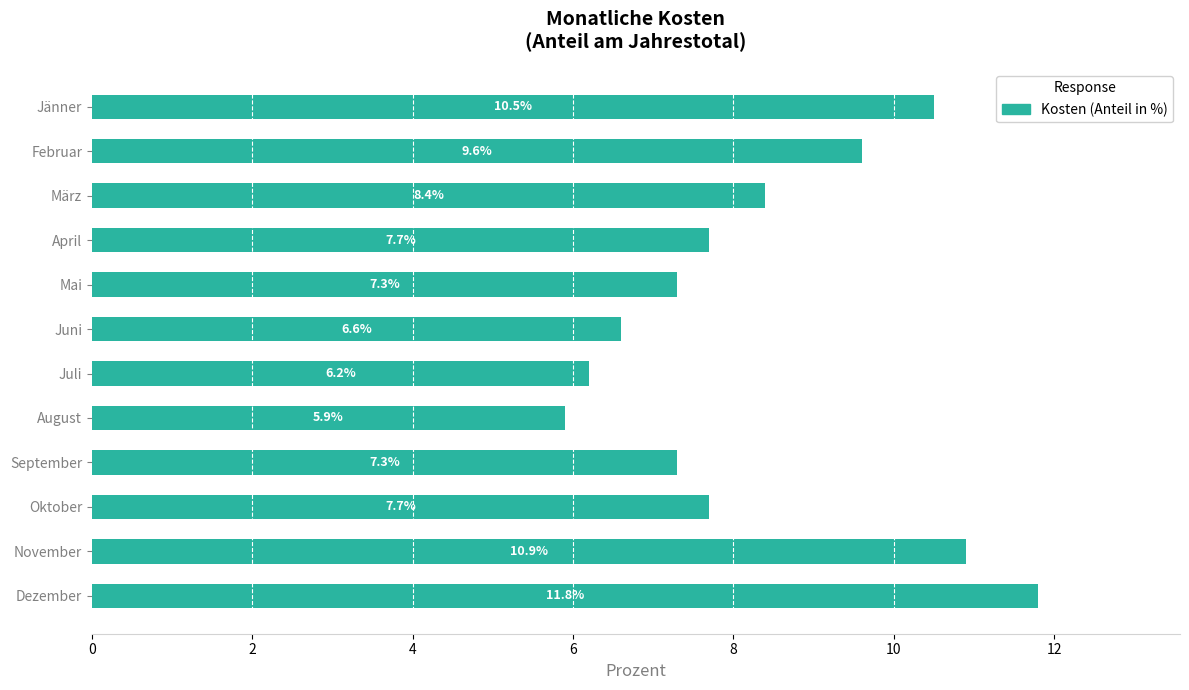

What is the change in value from Jänner to März?

-2.1